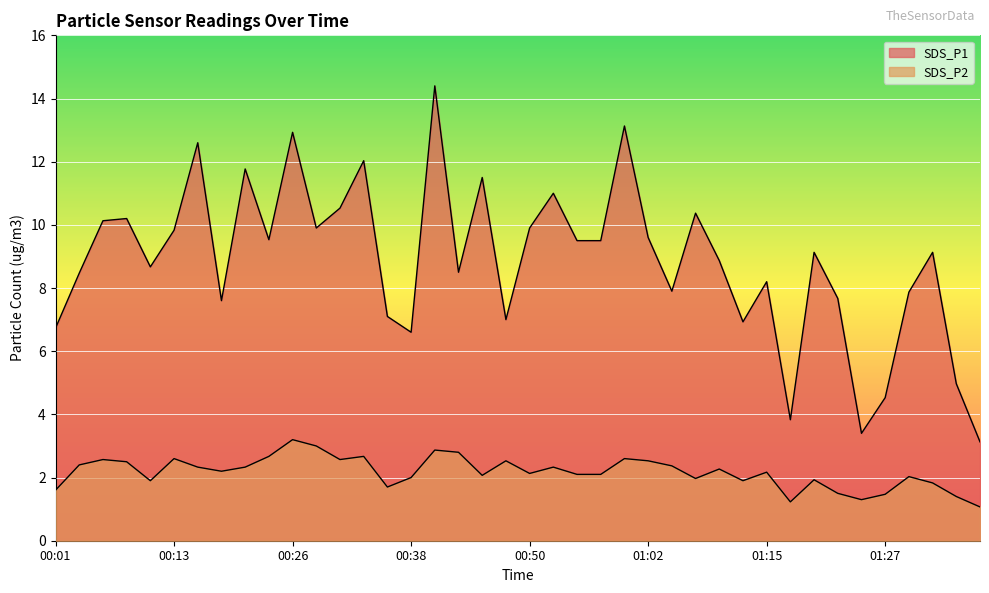

Is it true that SDS_P2 equals 1.6 at 00:13?

False